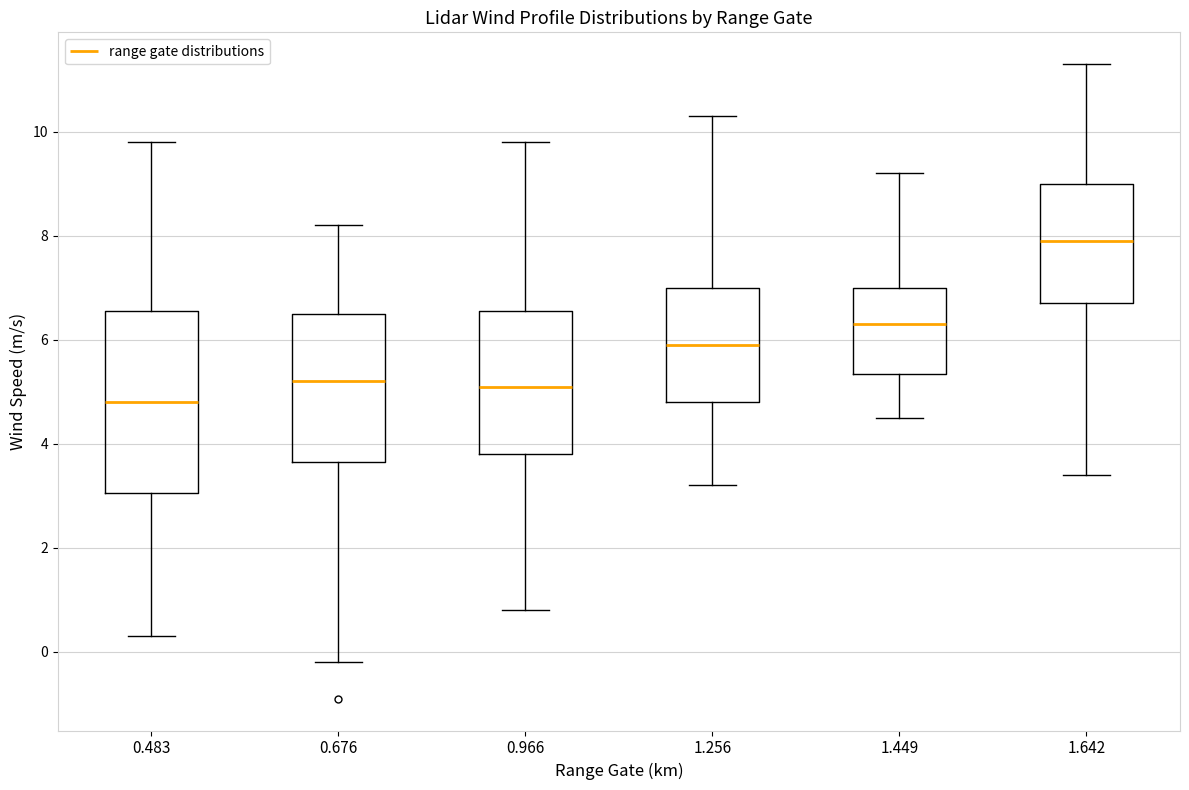

Which box's median line is the highest?

1.642